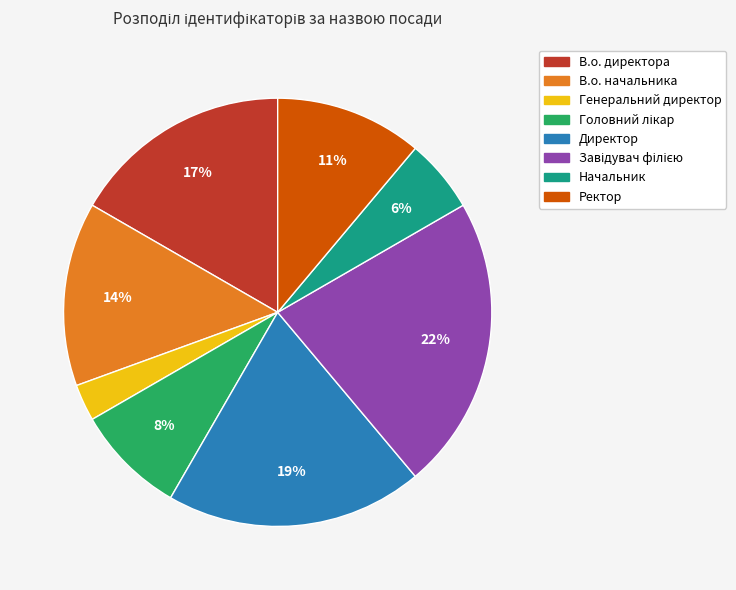

Which category has the smallest portion of the pie?

Генеральний директор